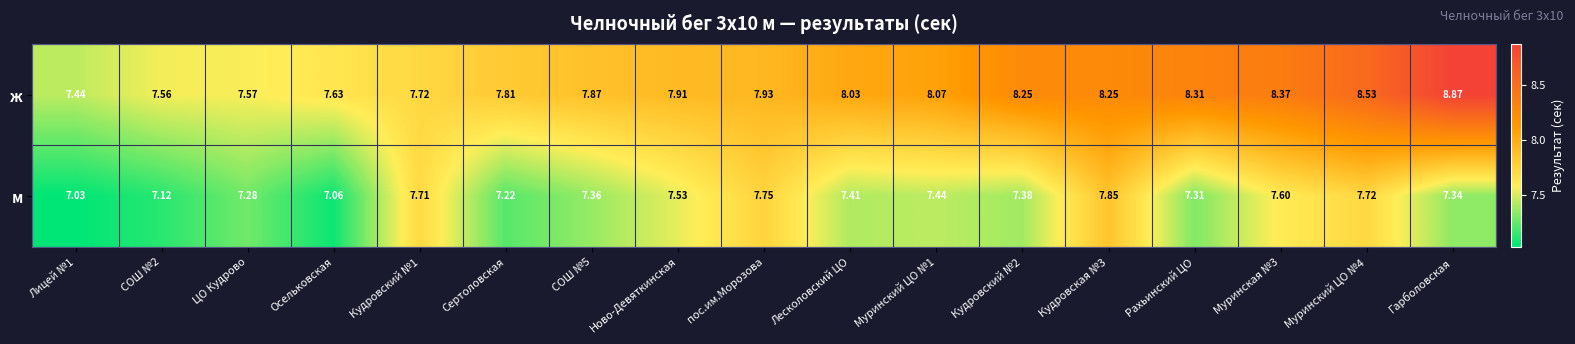

How many distinct data groups are displayed?

2